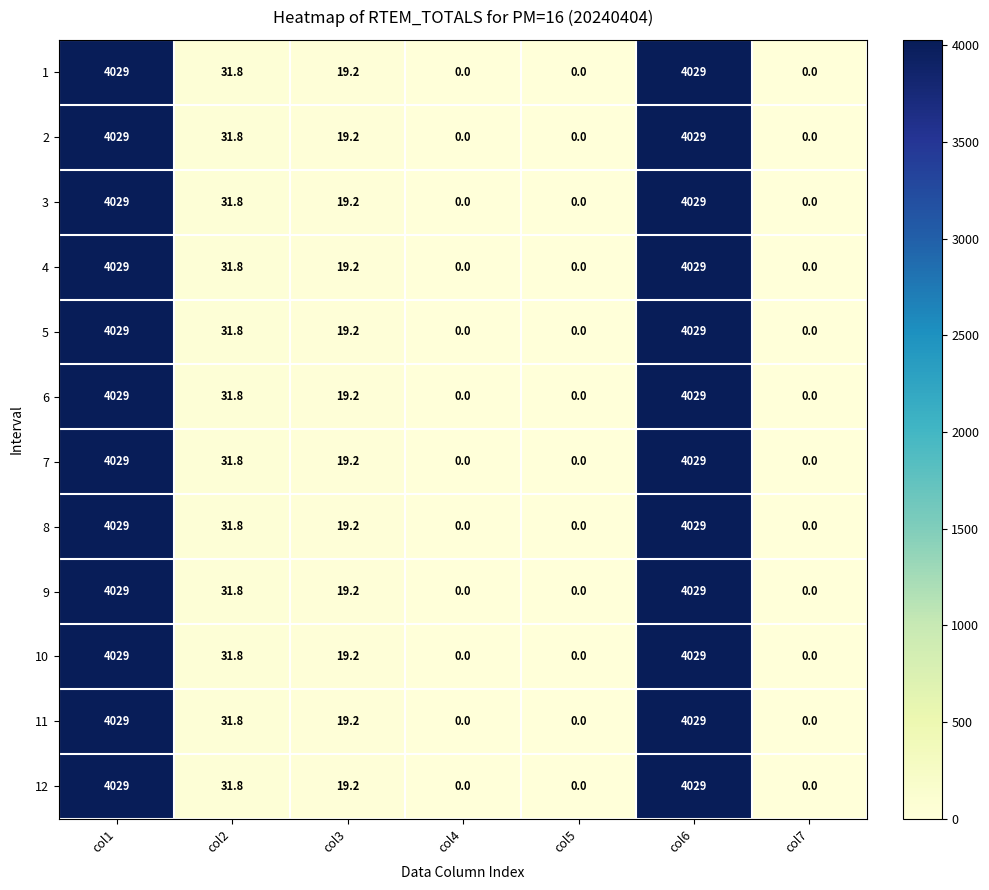

The 12 series shows 0.0 at col7. True or false?

True